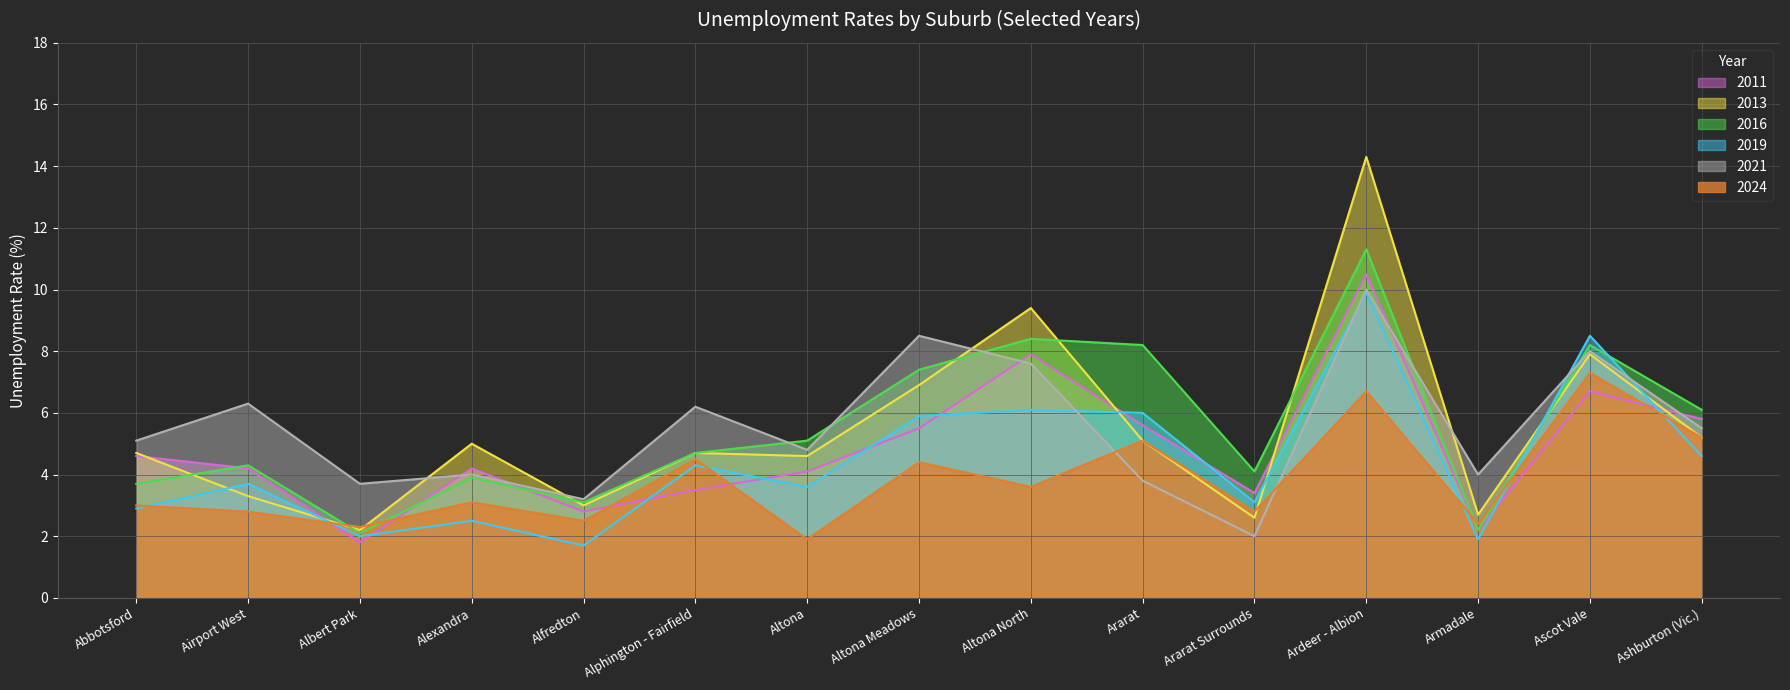

True or false: 2019 has a value of 9.5 at Ararat.

False